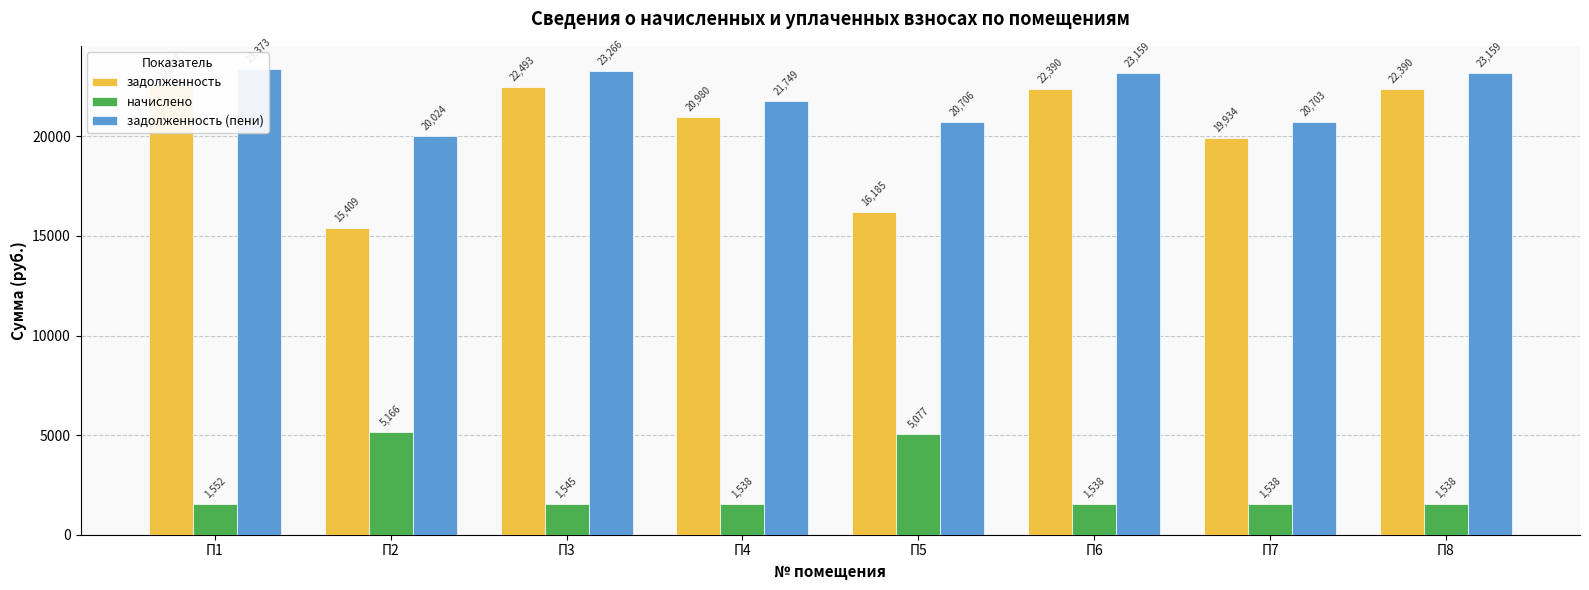

What value does the задолженность (пени) series have at П3?

23265.6